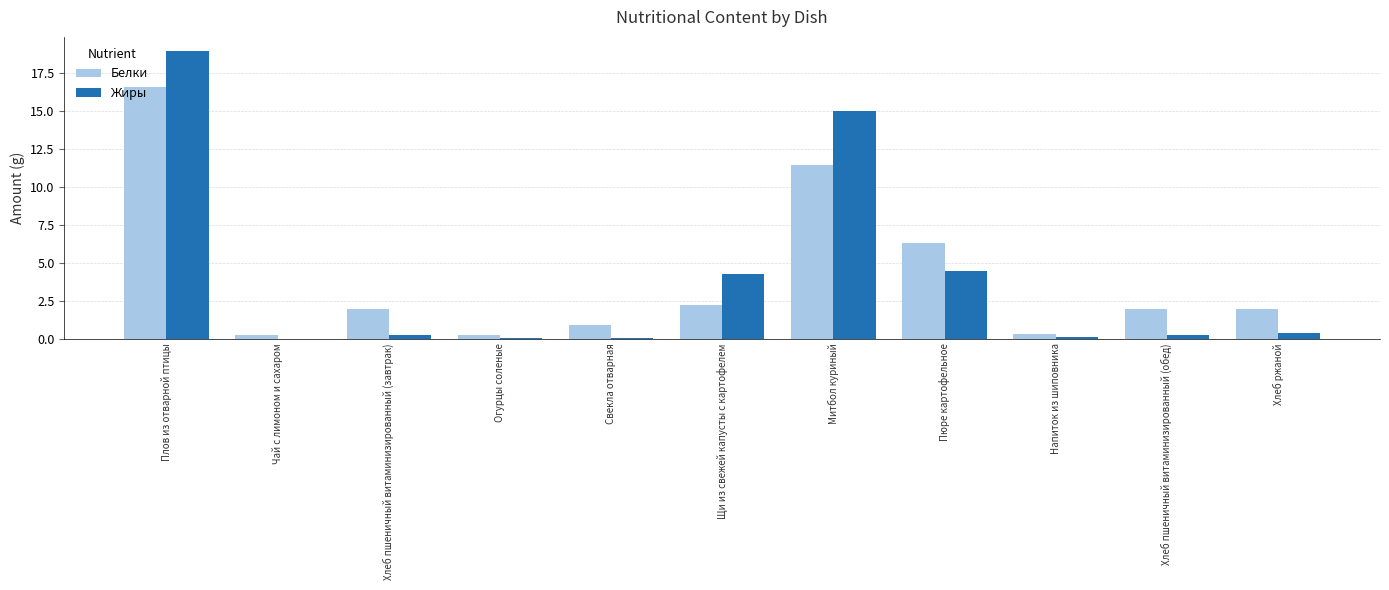

Which series changed the most between Плов из отварной птицы and Напиток из шиповника?

Жиры